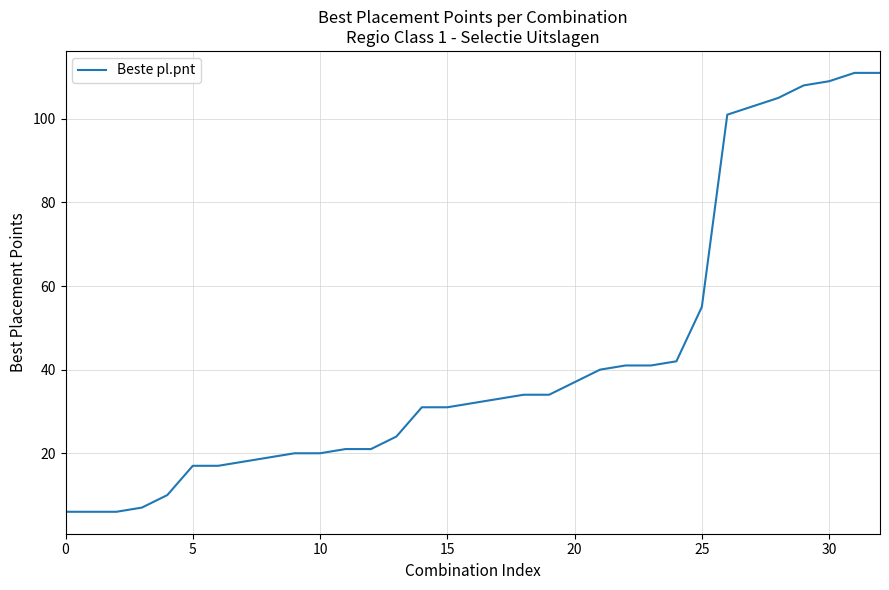

What is the difference between the maximum and minimum values?

105